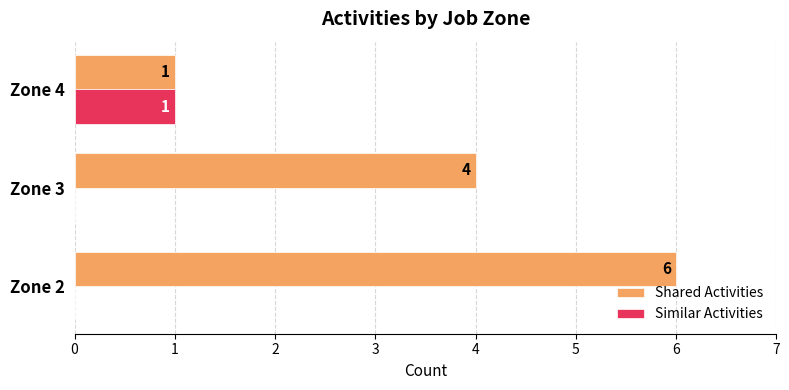

Count the Shared Activities values in the range 1 to 6.

3